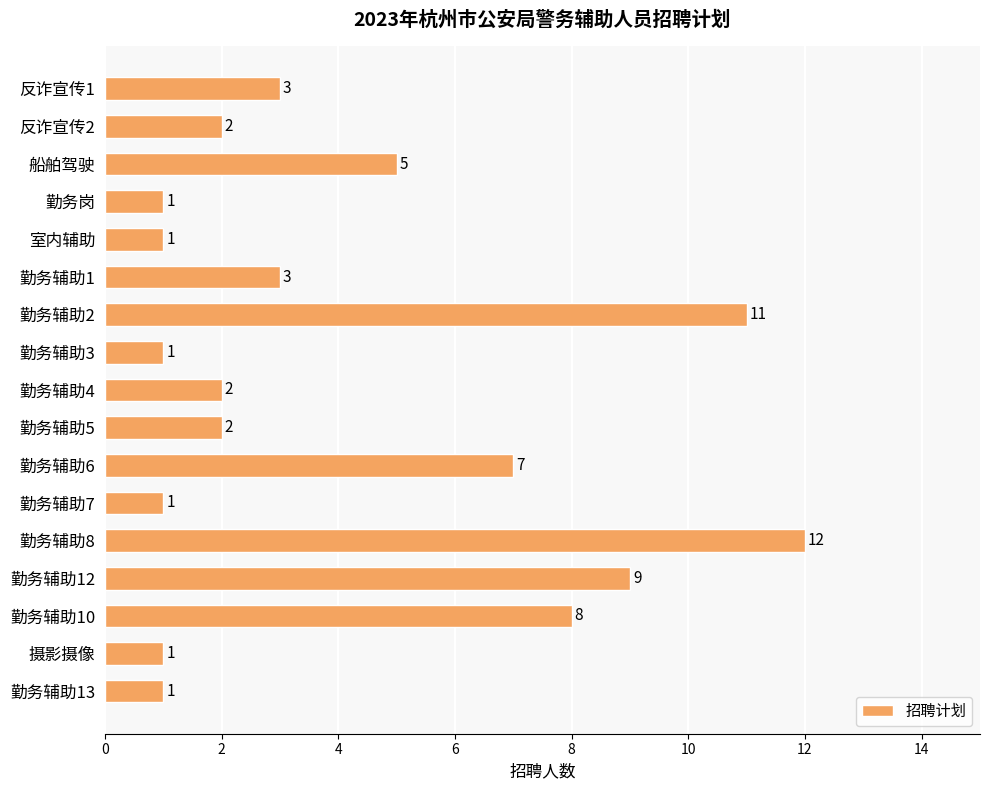

Reading top to bottom, extract all data points from this chart.

3	2	5	1	1	3	11	1	2	2	7	1	12	9	8	1	1